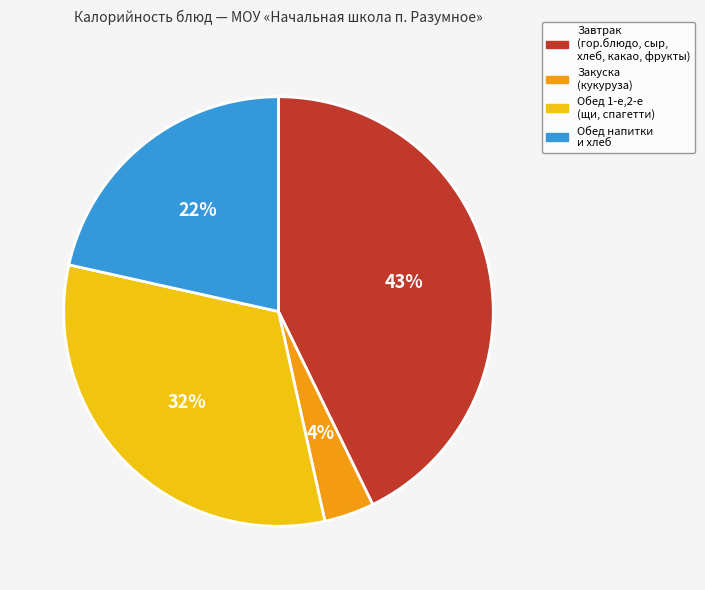

Is it true that Закуска (кукуруза) is 17% of the pie?

False